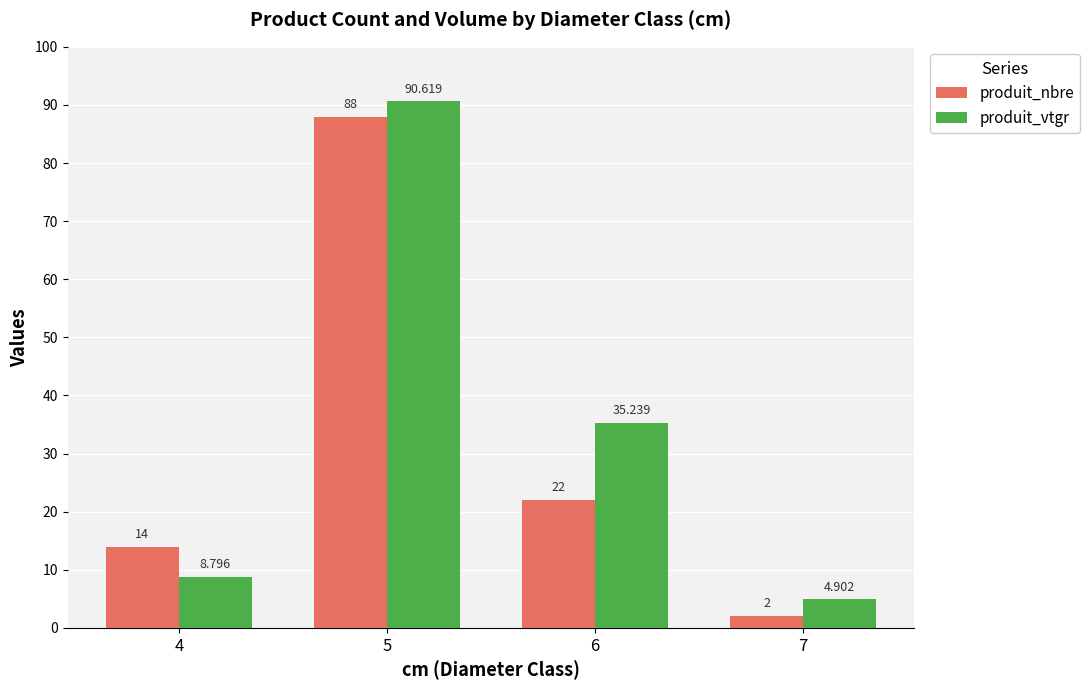

Which label corresponds to the smallest value in the chart?

7